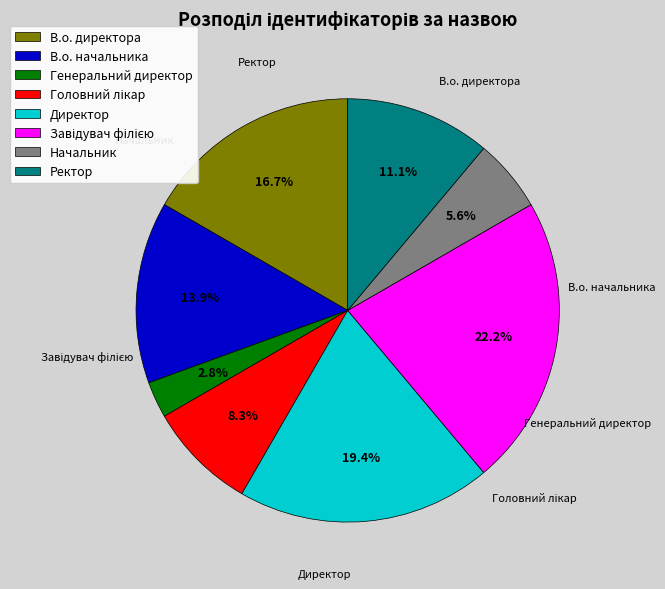

To the nearest percent, what is the average slice percentage?

12%